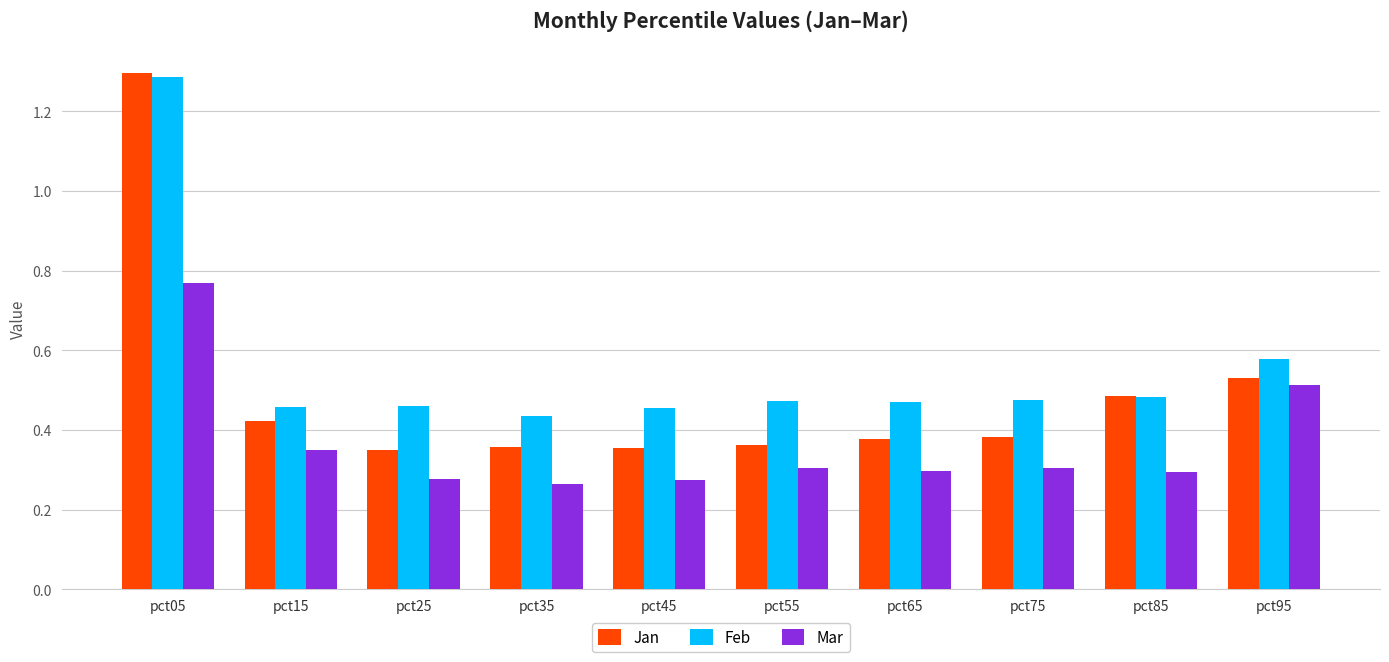

List the series in order of their overall mean, lowest first.

Mar, Jan, Feb